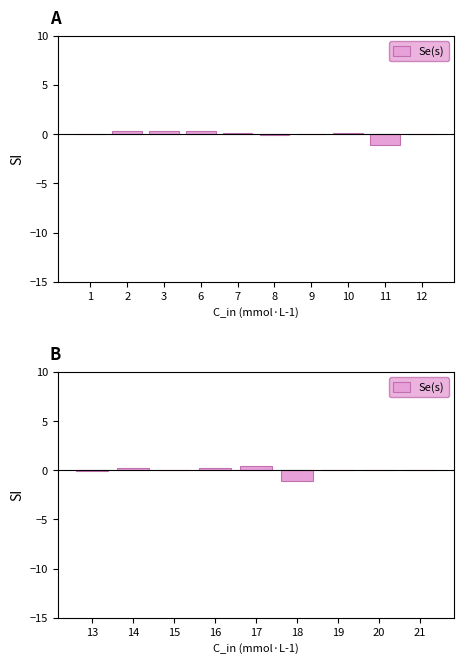

Is it true that the value at 14 is 0.1?

False